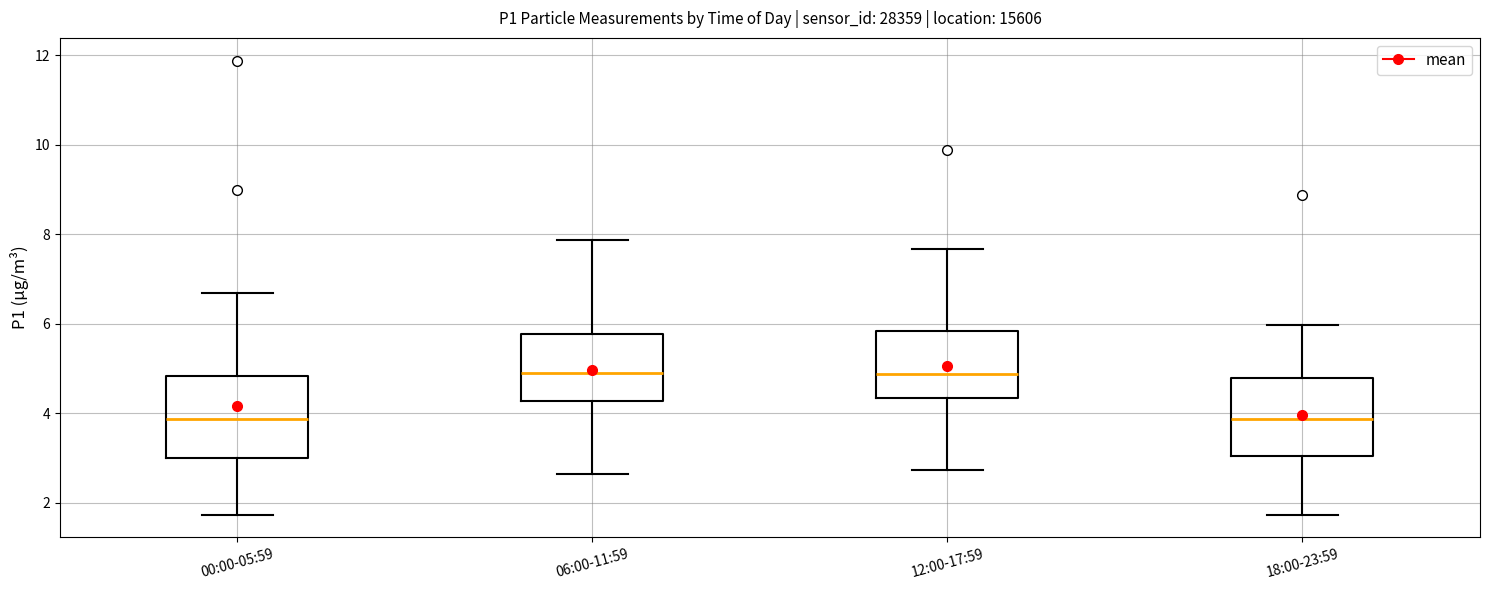

Reading left to right, transcribe this box plot: for each box, give where its median line is, the range the box spans, and where its two whiskers end, as read against the y-axis. The values are not printed on the chart, so give them approximately, as read against the axis.

00:00-05:59: median 3.8, box 3.0 to 4.8, whiskers 1.8 to 6.6
06:00-11:59: median 4.8, box 4.2 to 5.8, whiskers 2.6 to 7.8
12:00-17:59: median 4.8, box 4.4 to 5.8, whiskers 2.8 to 7.6
18:00-23:59: median 3.8, box 3.0 to 4.8, whiskers 1.8 to 6.0